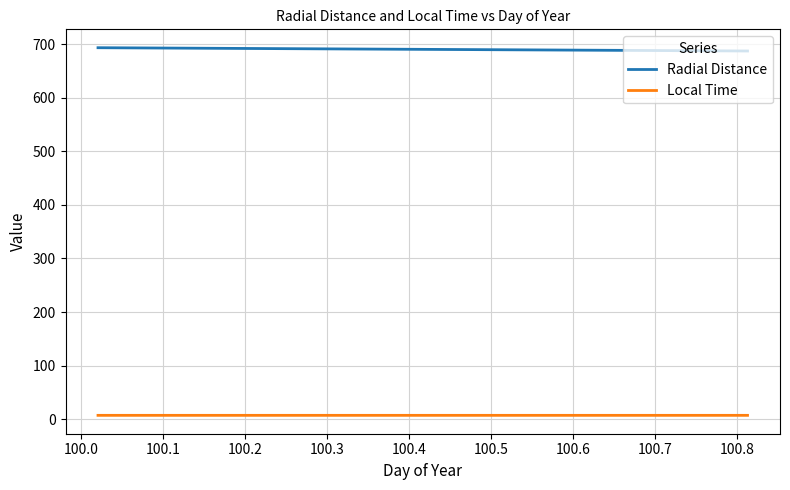

List the series in order of their peak value, highest first.

Radial Distance, Local Time